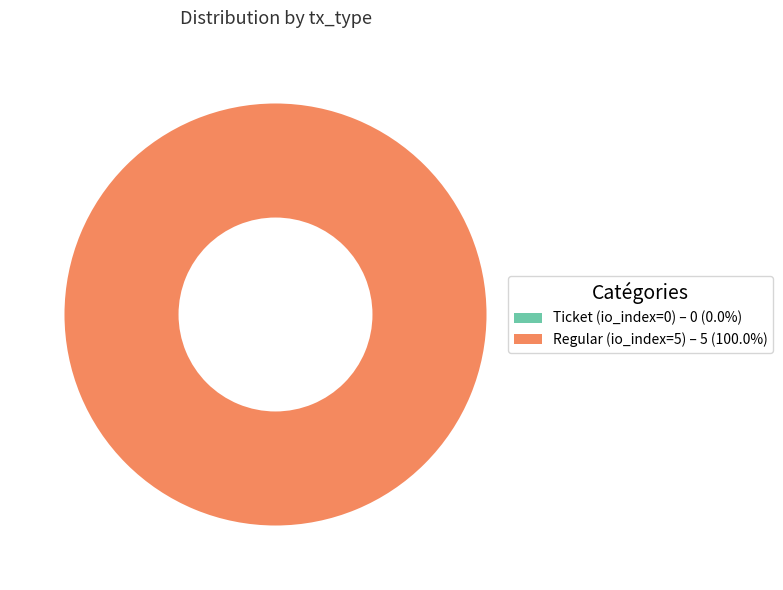

Do Regular (io_index=5) and Ticket (io_index=0) together represent more than half of the pie?

Yes